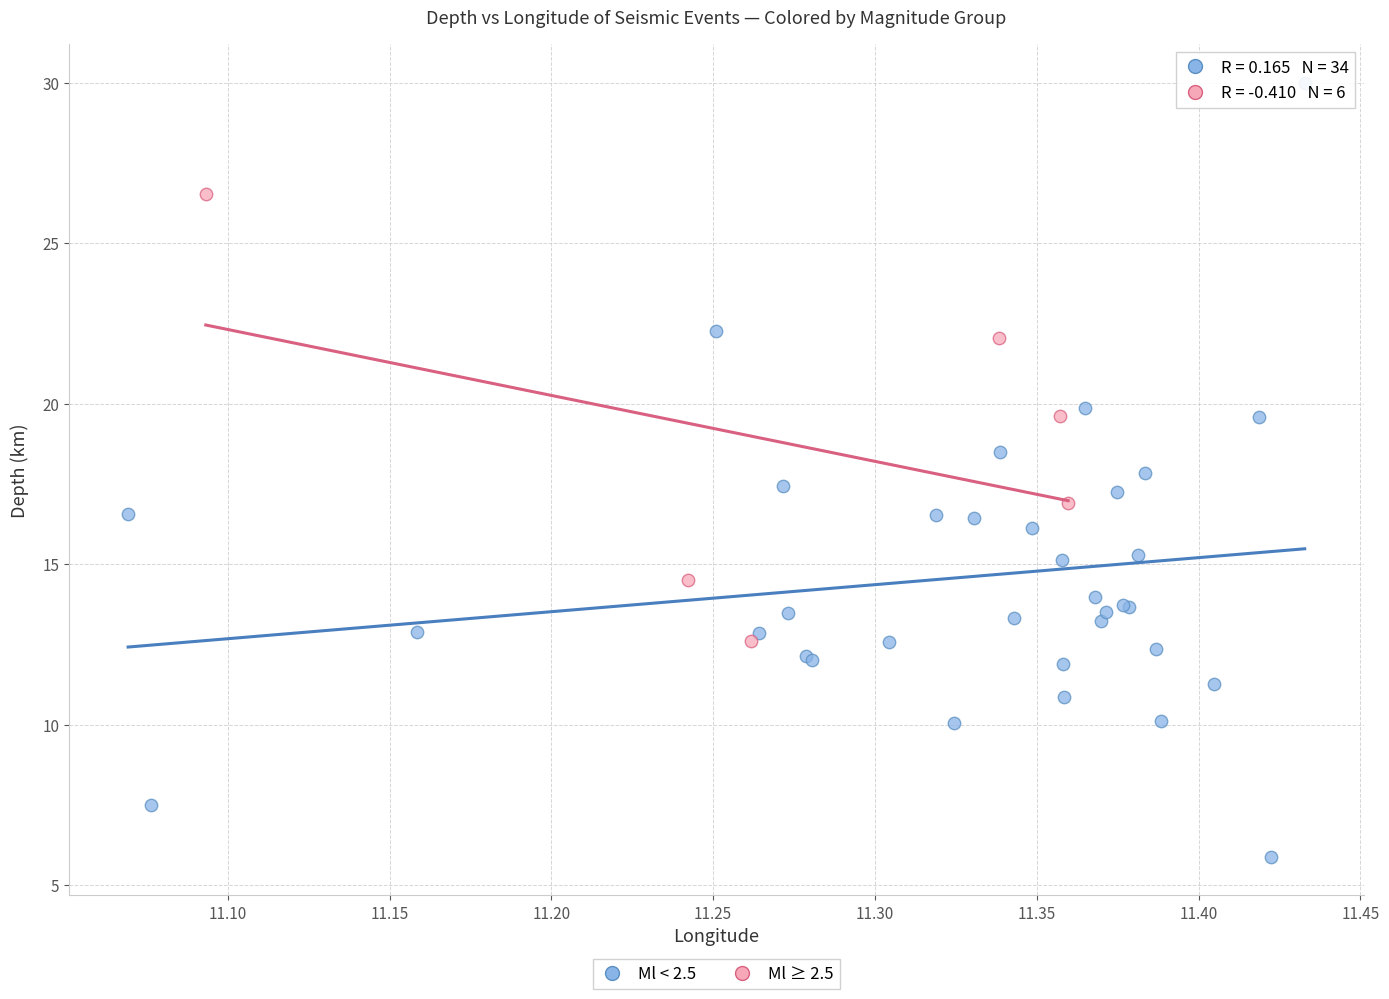

Which series contains the lowest Y value?

Ml < 2.5